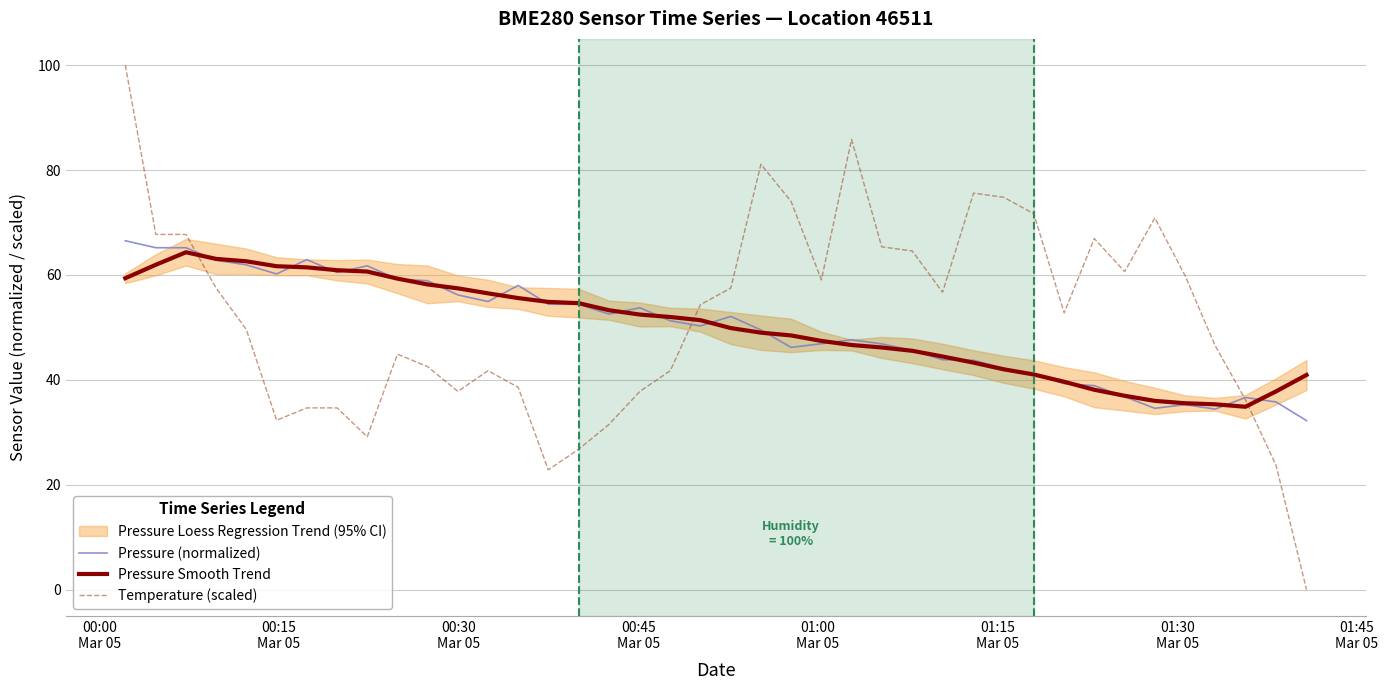

Is this an area chart (filled region under the line)?

No